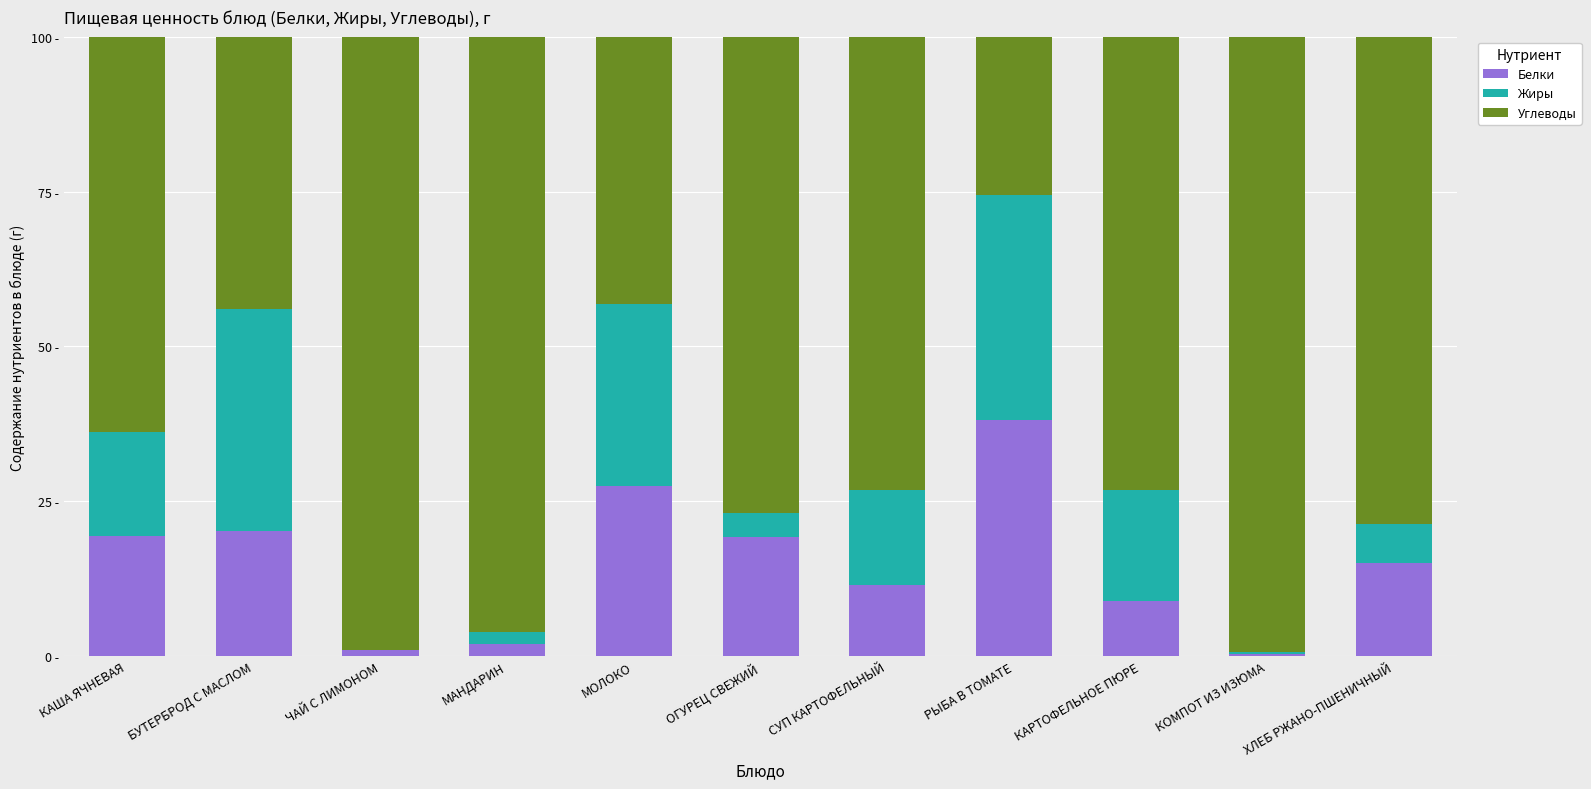

Is it true that Белки equals 19.4 at КАША ЯЧНЕВАЯ?

True